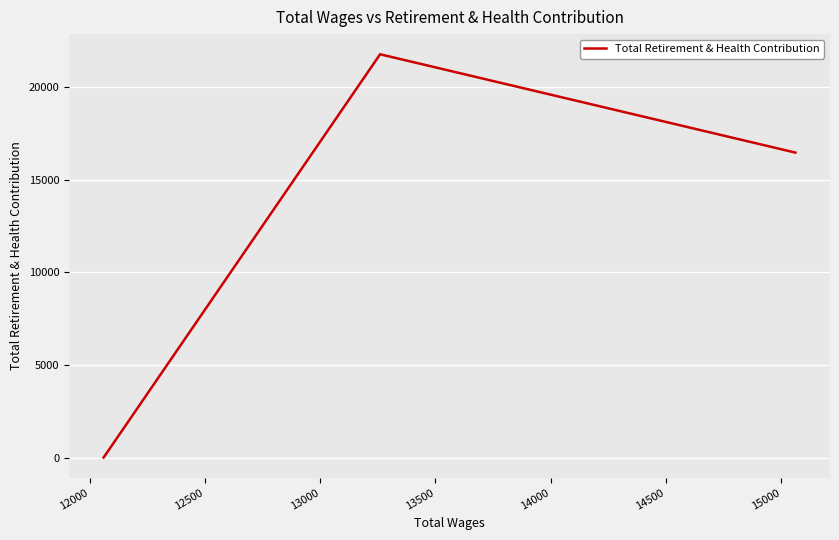

True or false: the data shows 12363 at 13000.

False